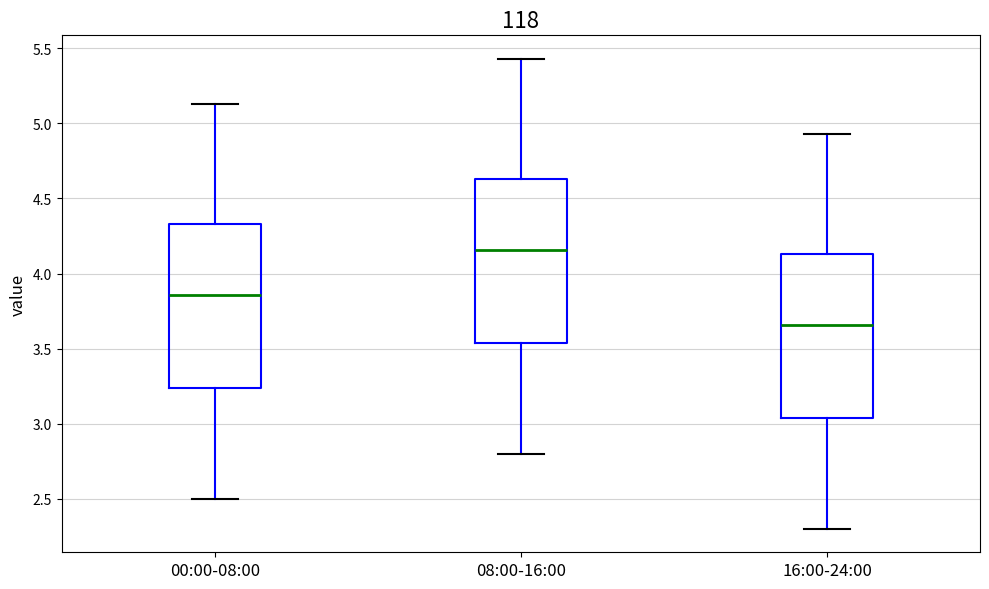

Reading left to right, transcribe this box plot: for each box, give where its median line is, the range the box spans, and where its two whiskers end, as read against the y-axis. The values are not printed on the chart, so give them approximately, as read against the axis.

00:00-08:00: median 3.85, box 3.25 to 4.35, whiskers 2.50 to 5.15
08:00-16:00: median 4.15, box 3.55 to 4.65, whiskers 2.80 to 5.45
16:00-24:00: median 3.65, box 3.05 to 4.15, whiskers 2.30 to 4.95